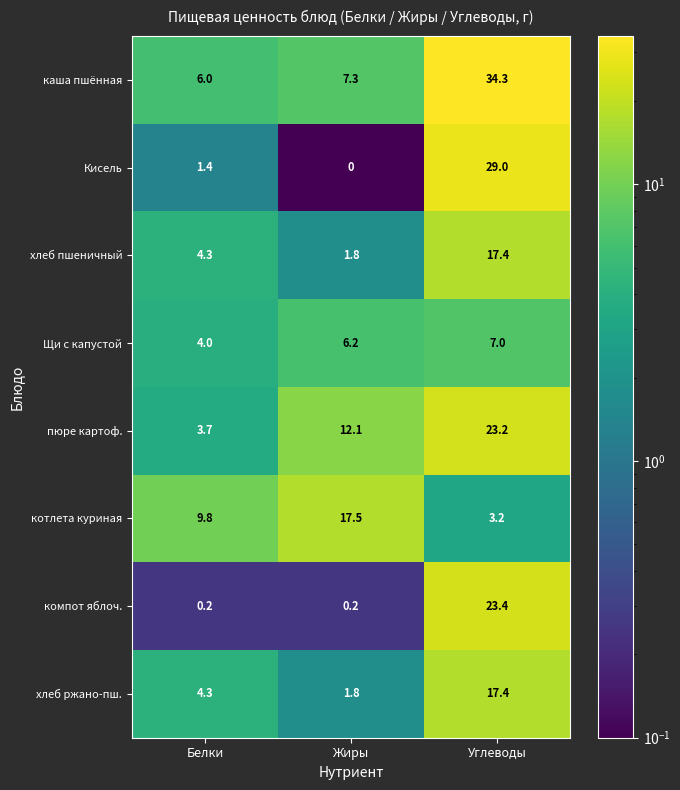

What is the approximate value of Щи с капустой at Углеводы?

7.0